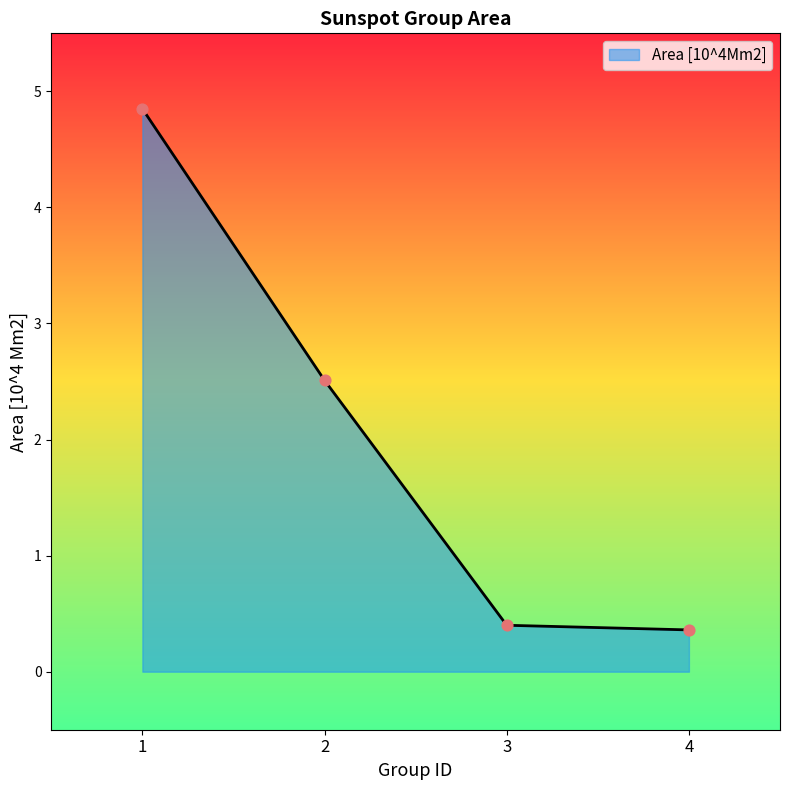

Between 2 and 4, which is larger?

2